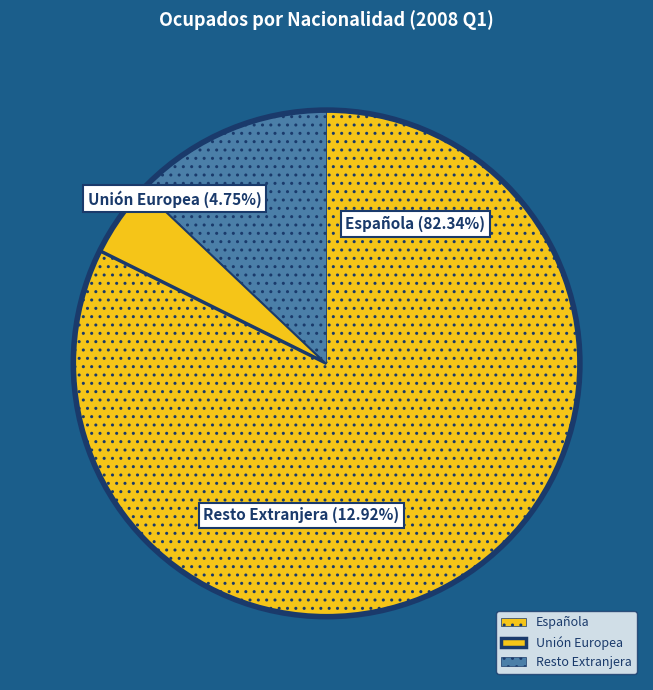

Do Unión Europea and Resto del Mundo y Apátrida together represent more than half of the pie?

No